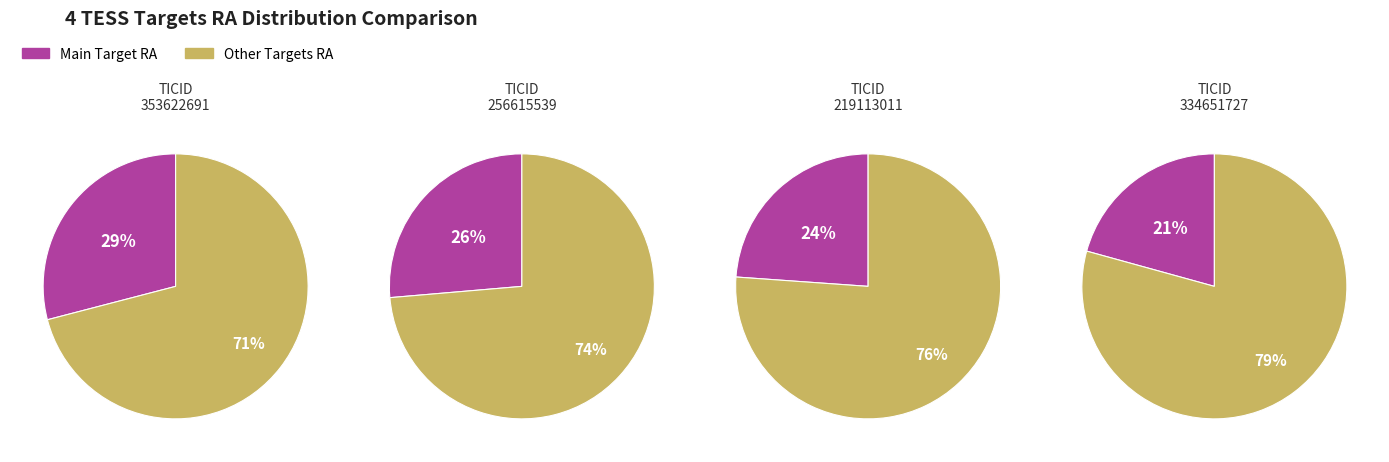

True or false: 256615539 accounts for 26% of the total.

True